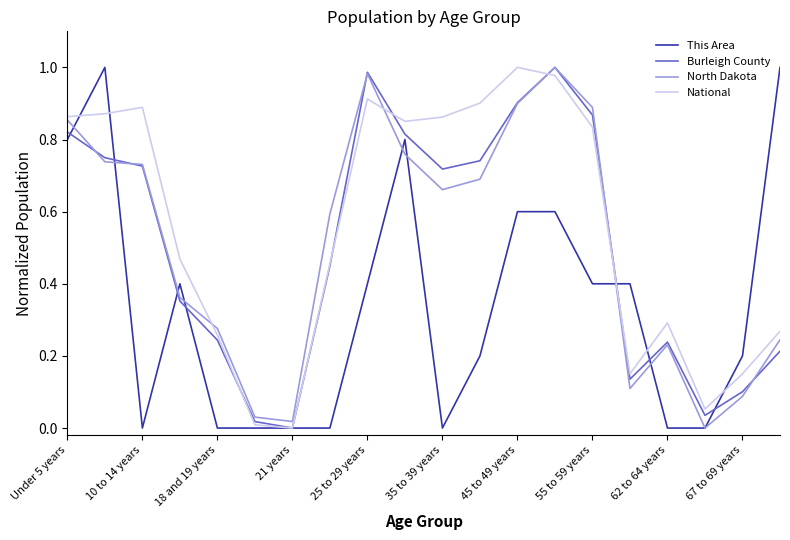

Which series has the largest total across all categories?

National